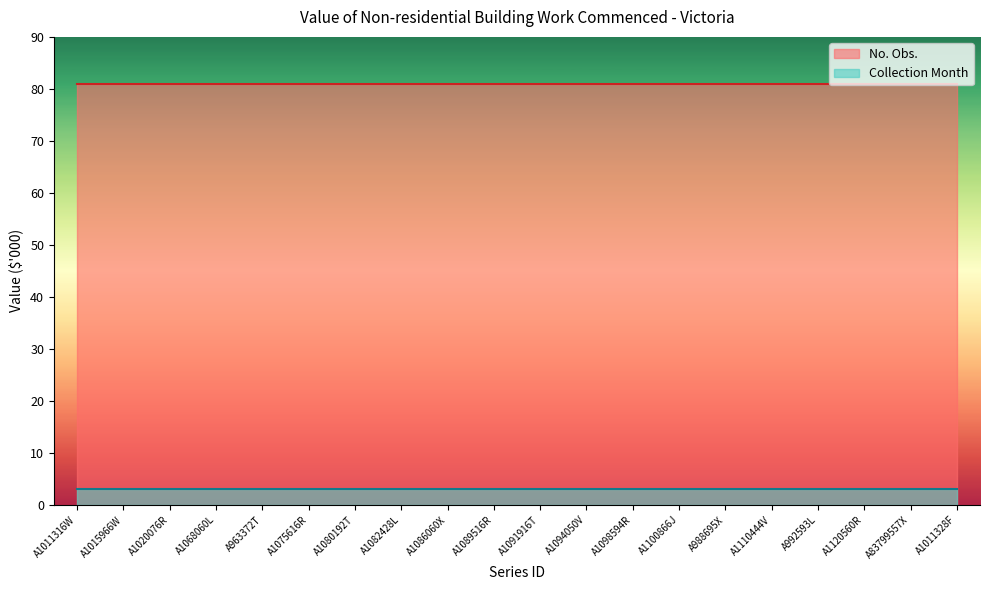

How many lines are shown in the chart?

2